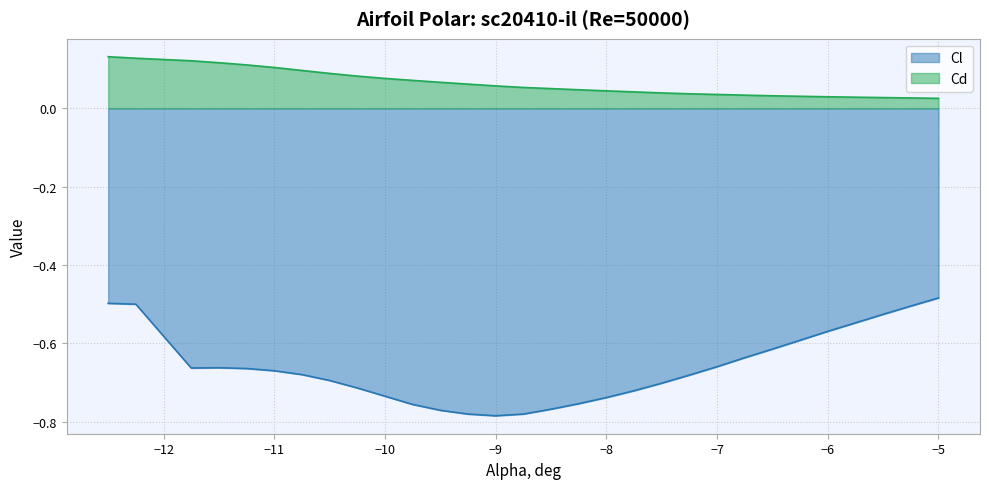

True or false: Cd and Cl cross at least once.

False